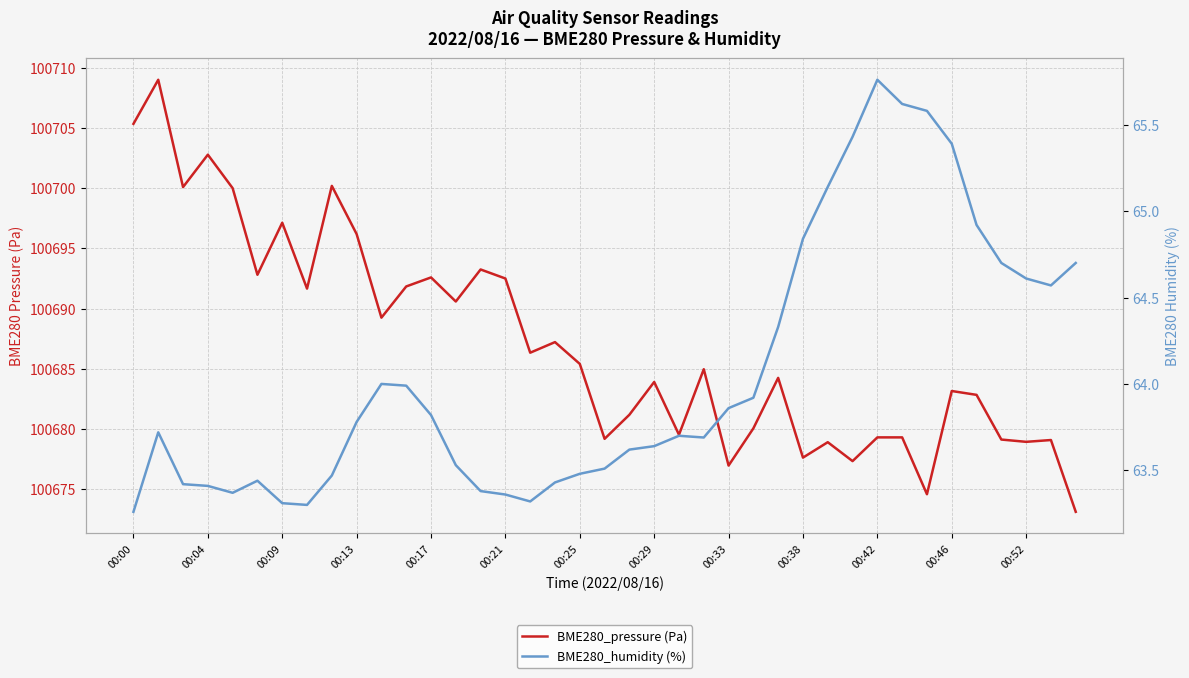

Rank the series at 14 from lowest to highest value.

BME280_humidity (%), BME280_pressure (Pa)